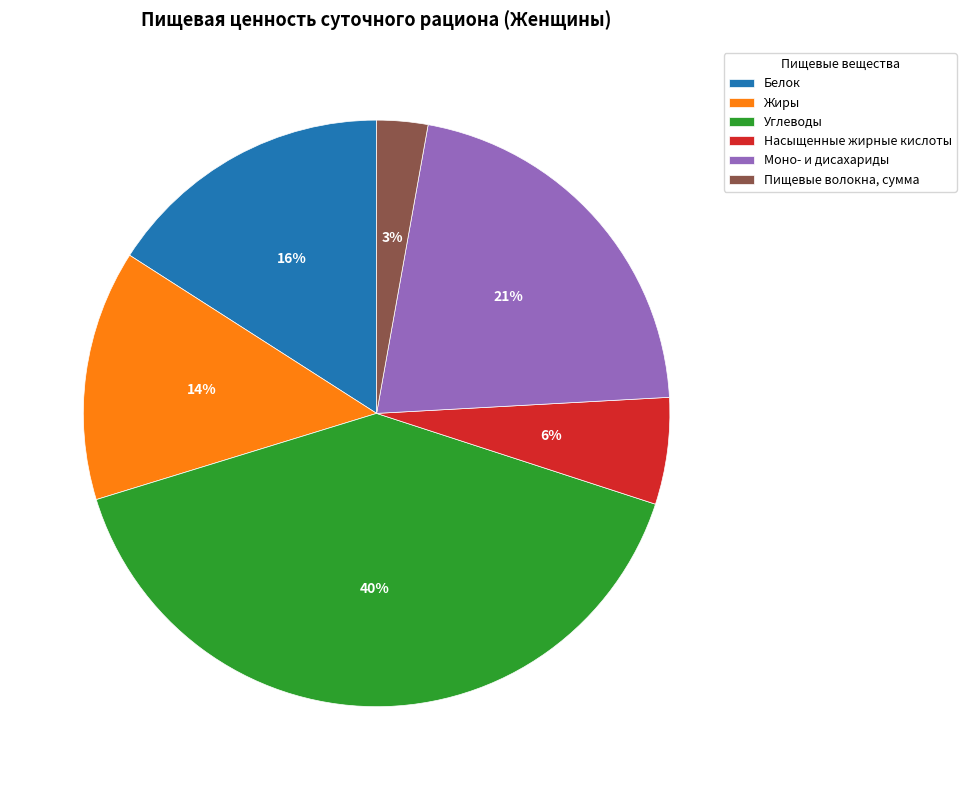

Between Моно- и дисахариды and Жиры, which is larger?

Моно- и дисахариды